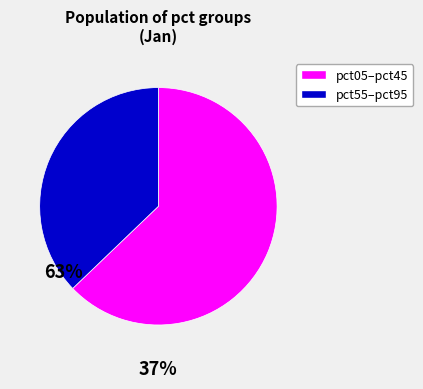

Is there a majority slice in this chart?

Yes